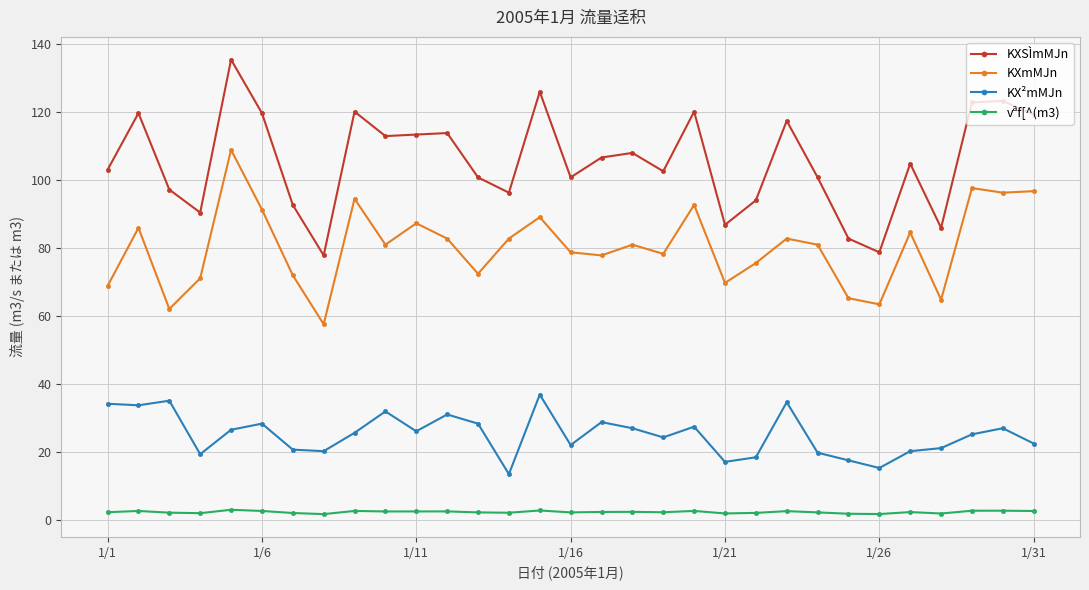

In KXSÌmMJn, how many points are higher than both neighbors (excluding endpoints)?

10